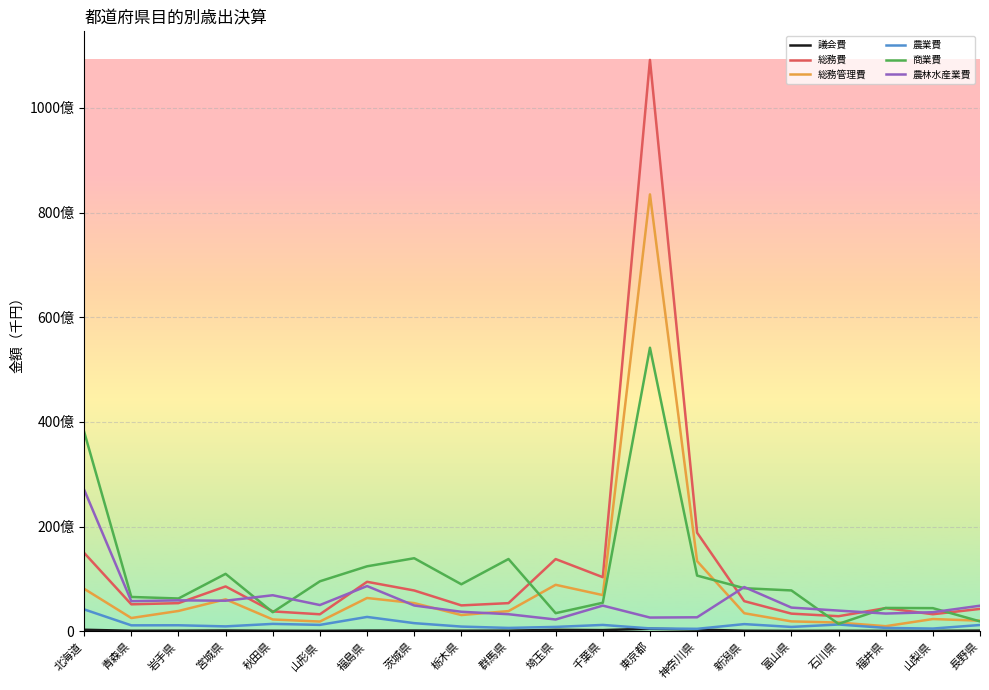

Reading right to left, list all the values displayed in this chart.

議会費: 1469225	918877	939032	1104622	972336	1240405	3460608	5007912	2446257	2939796	1416418	1247855	1622628	1534403	1027707	1182065	1666399	1309412	1202984	3127298
総務費: 42976158	32799150	44524114	29016129	33939413	57792623	188517540	1091434717	103548169	138150292	54001514	49666165	78154437	94721458	32718097	38223107	85894058	53988056	51721674	149958913
総務管理費: 20531490	23617979	9967670	16903589	19125428	34713087	134205022	834625355	69326024	88998815	38764985	31241519	54061362	63795654	18821915	22798686	61257306	39051328	25546614	81386611
農業費: 12211177	5449358	6665178	13174615	8540111	13939702	4940607	5719669	12362369	8583167	6657711	9218343	15773802	27654926	12454124	14368663	9597437	11714656	11583015	42059392
商業費: 19166083	44426338	44798172	14376331	78252542	82480046	106608285	541759532	54745060	34813918	138253005	90011858	139755813	124332759	95694168	36657144	109927954	62868196	65800777	381198444
農林水産業費: 49059111	36669226	34078436	39737208	45497490	84703897	26965122	26452584	49281063	22722186	32867523	37499776	49461769	86610732	50355205	69054452	58607029	59311864	57781528	270584874